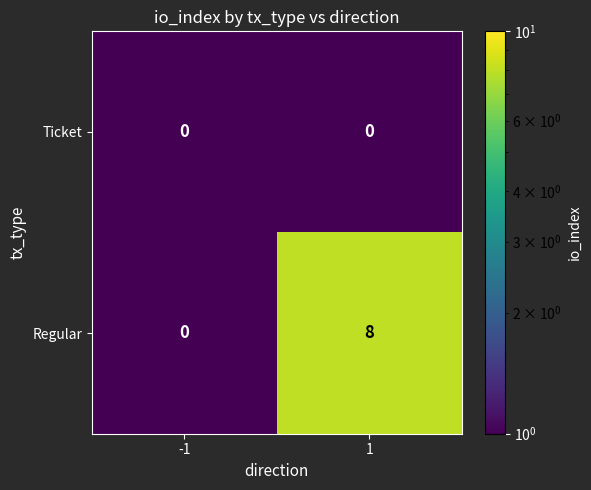

What is the maximum value shown in the chart?

8